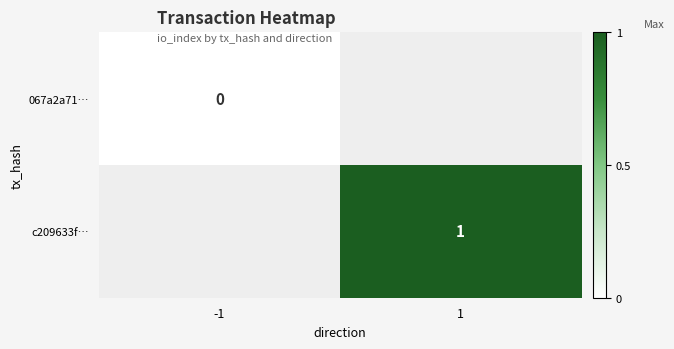

Is the value of 067a2a71… at -1 greater than the value of c209633f… at 1?

No